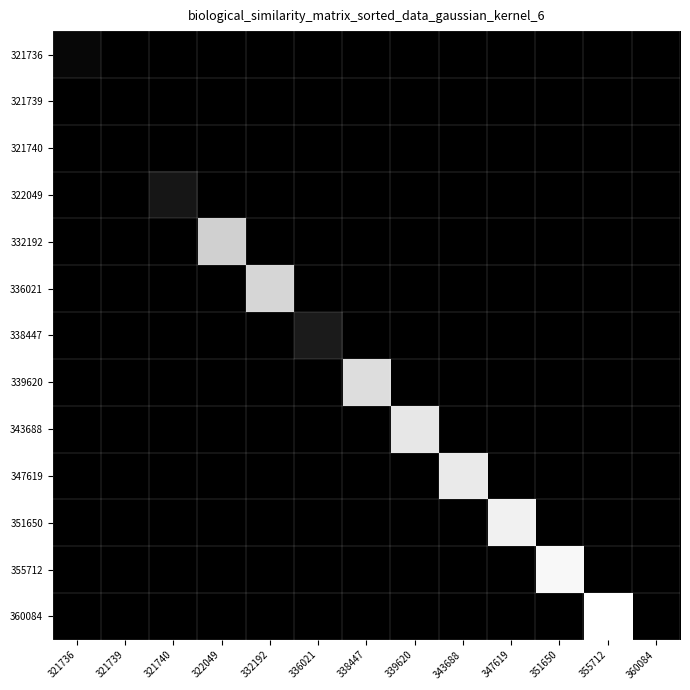

Which series has the widest spread of values?

360084